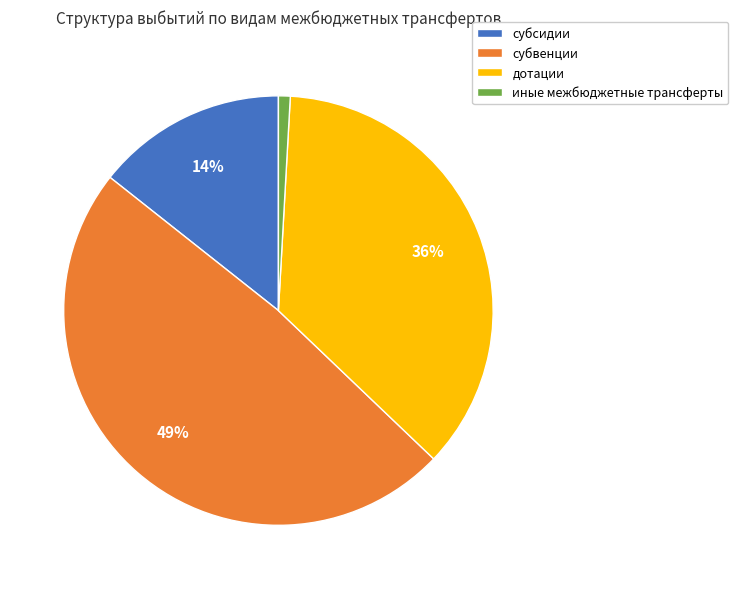

Rank the categories by value from lowest to highest.

иные межбюджетные трансферты, субсидии, дотации, субвенции